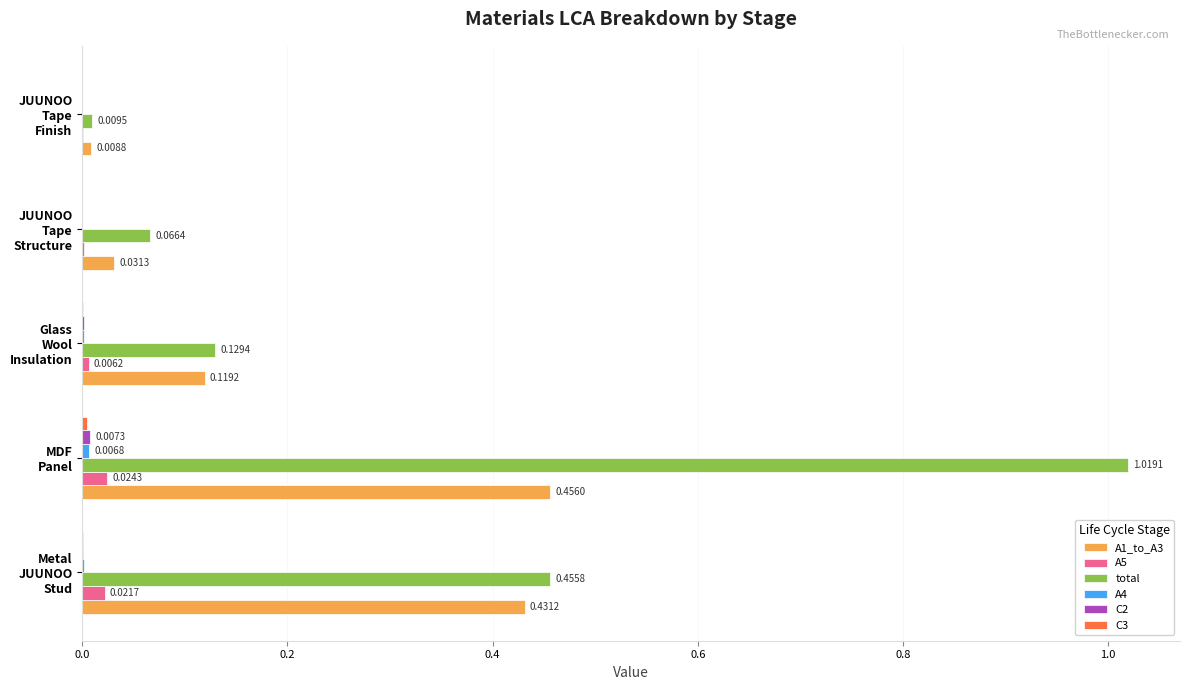

How many distinct data groups are displayed?

6